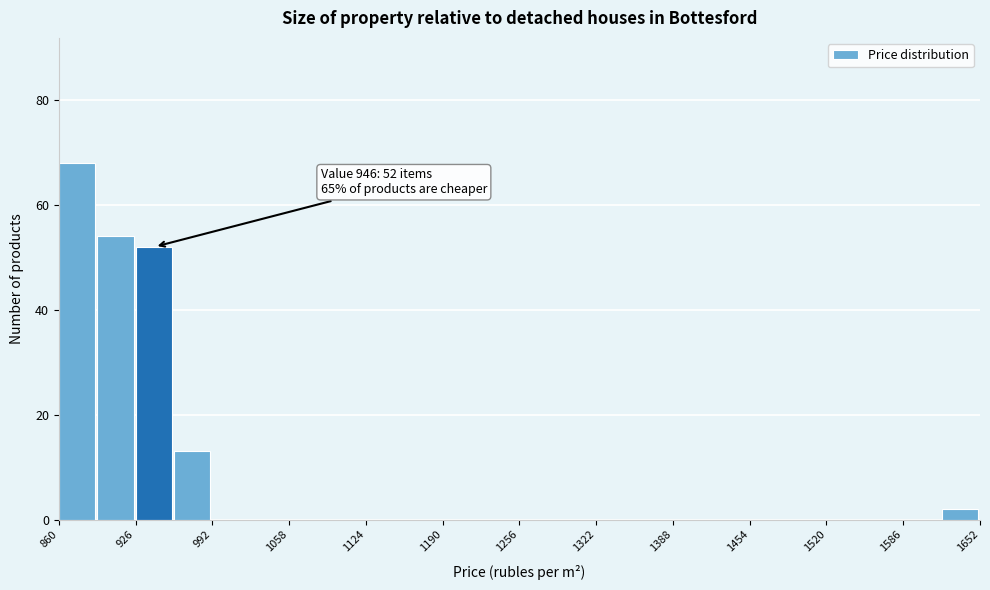

Around what value on the x-axis is the tallest bar? Give the approximate position of its centre, as read against the axis.

880